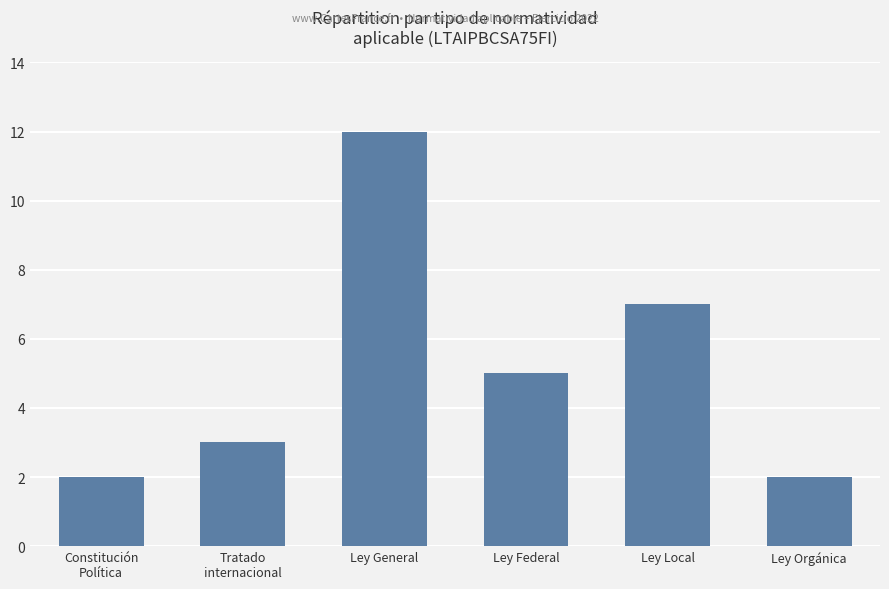

How many distinct data groups are displayed?

1